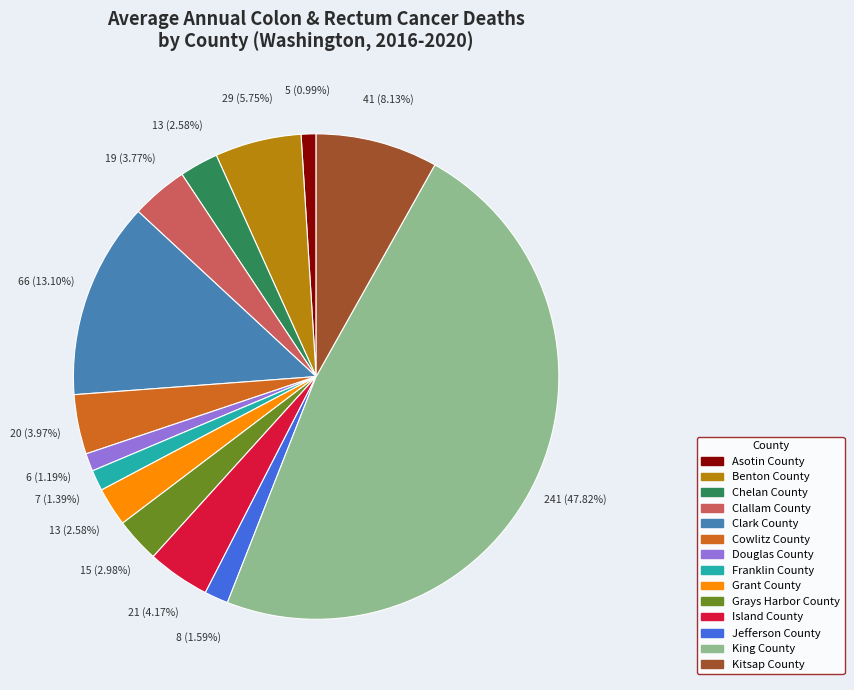

To the nearest percent, what percentage of the pie is Kitsap County?

8%